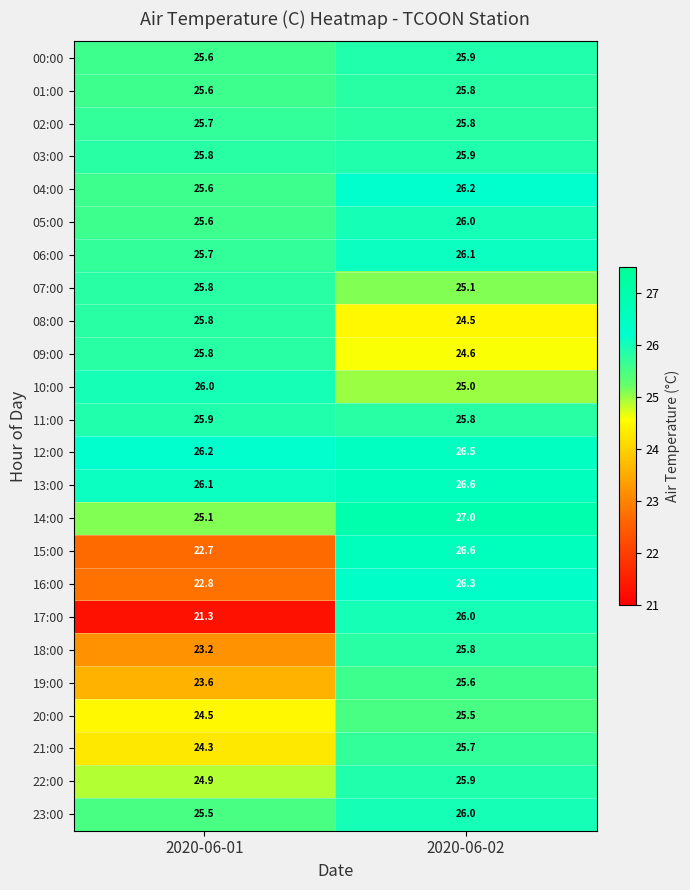

What is the sum of the 08:00 values at 2020-06-02 and 2020-06-01?

50.3